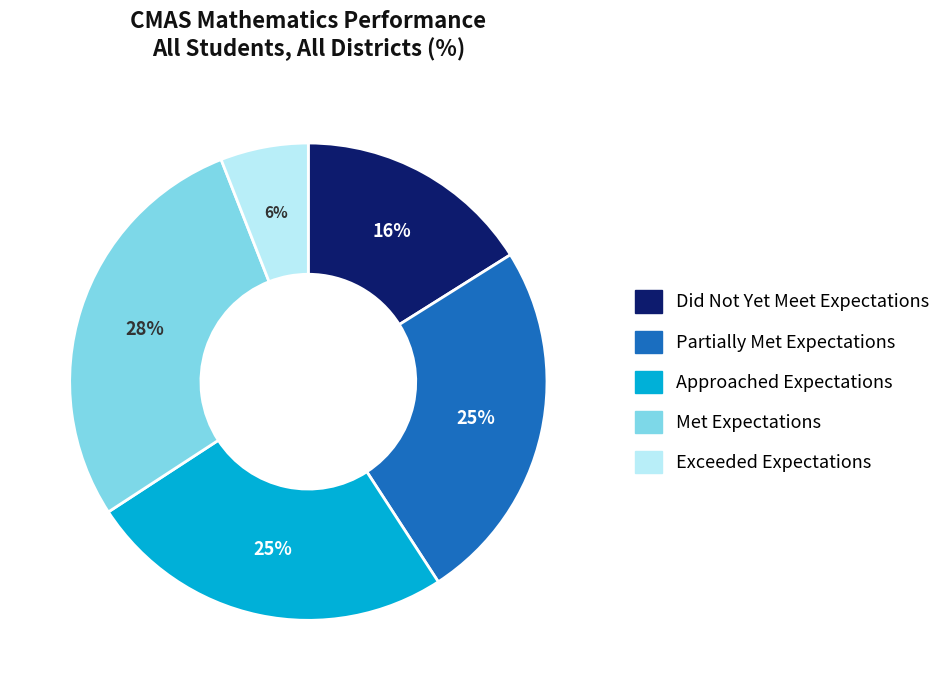

Count the number of slices in the pie.

5